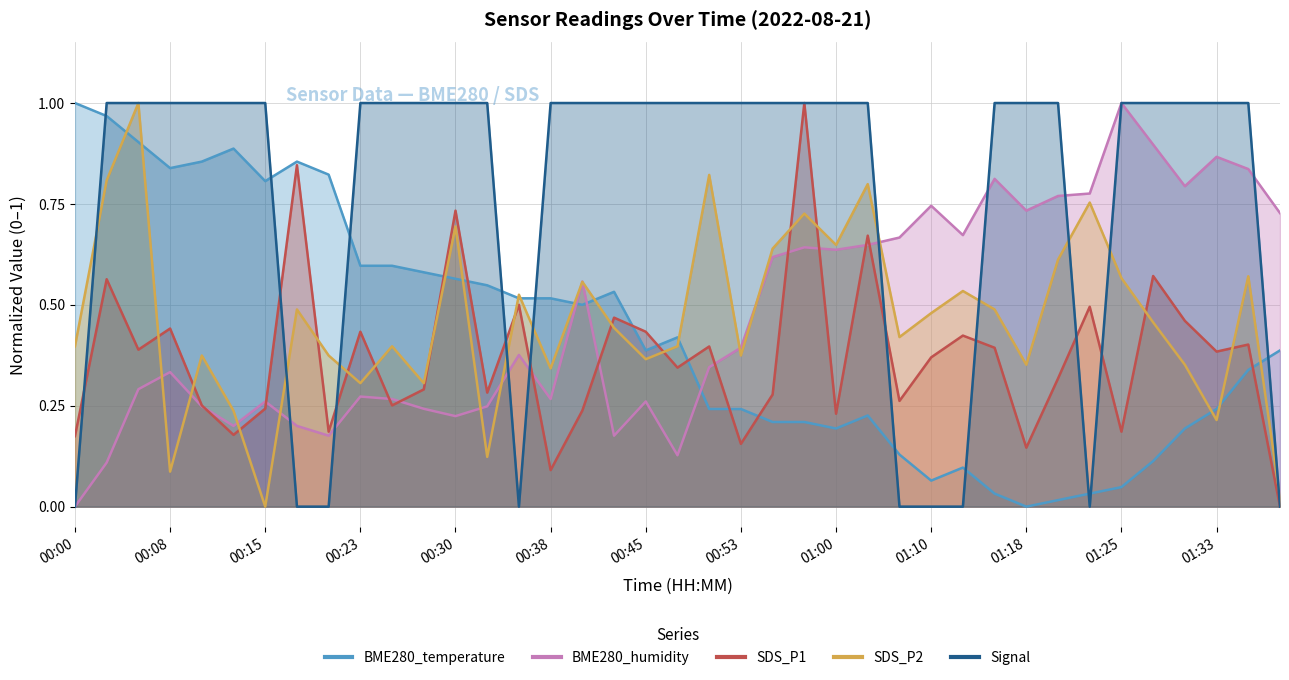

At which label does SDS_P2 reach its peak?

00:05